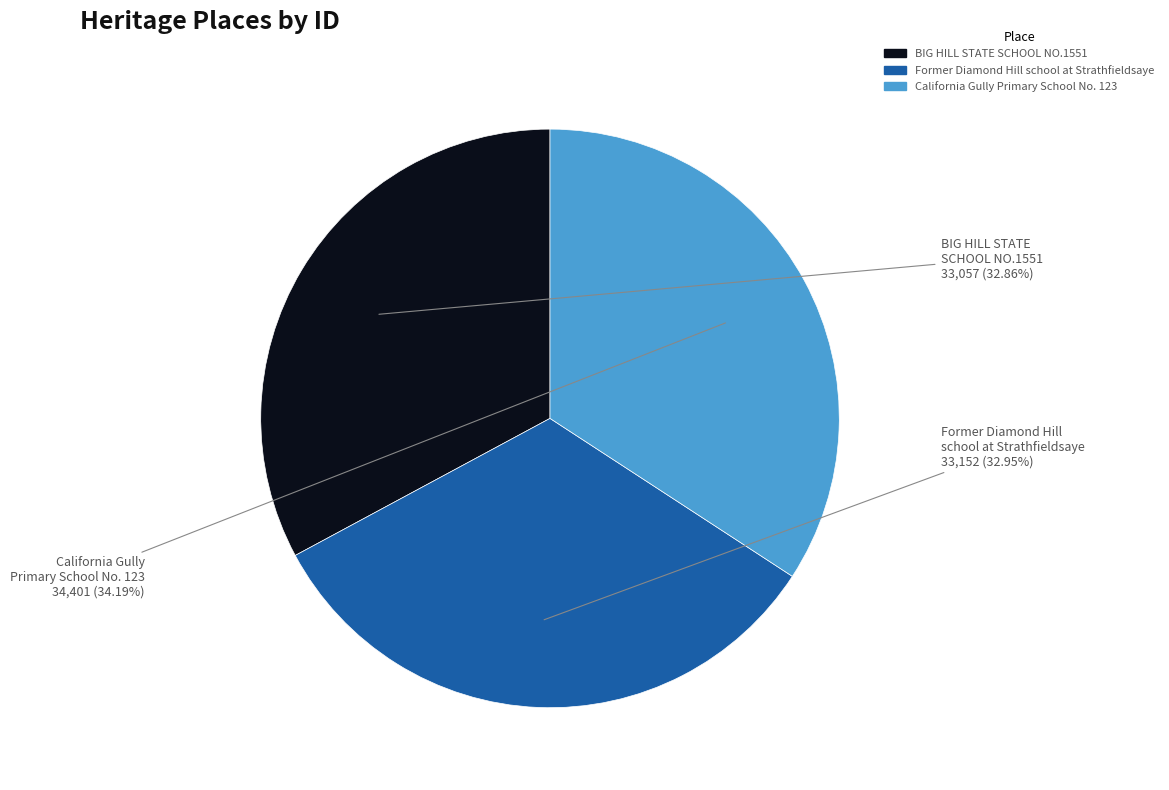

Which slice is the largest?

California Gully Primary School No. 123